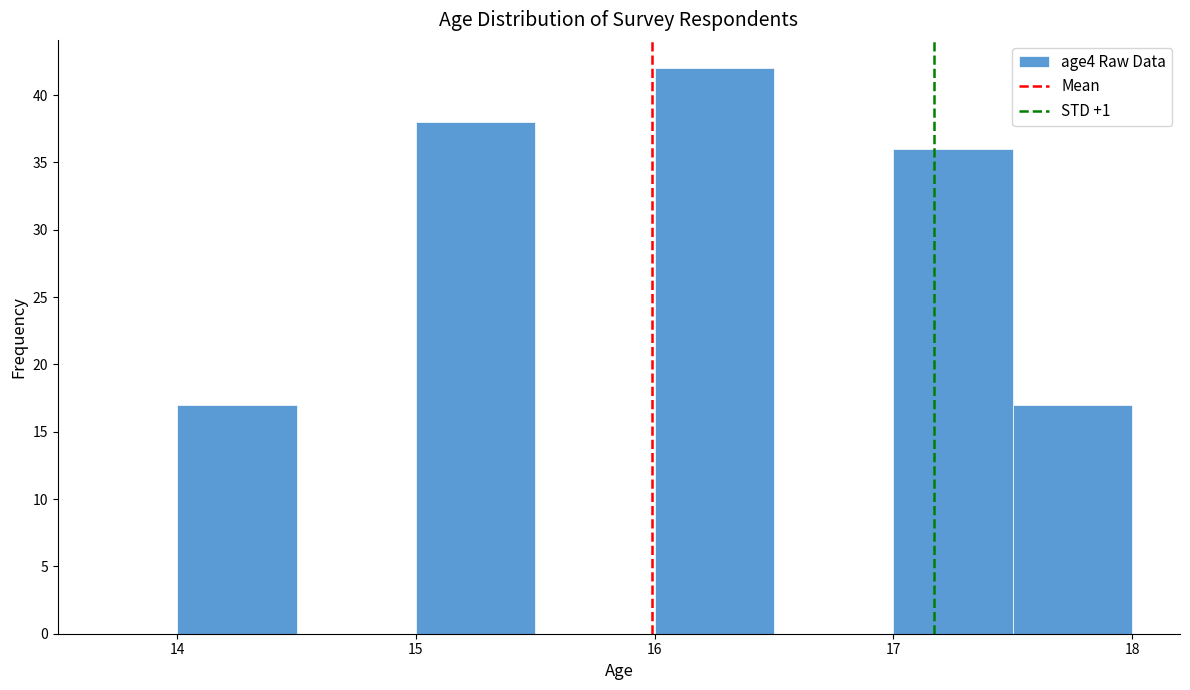

Reading left to right, list every bar in this chart as the range it spans on the x-axis followed by its height. The values are not printed on the chart, so give them approximately, as read against the axis.

14.0 to 14.5: 17
14.5 to 15.0: 0
15.0 to 15.5: 38
15.5 to 16.0: 0
16.0 to 16.5: 42
16.5 to 17.0: 0
17.0 to 17.5: 36
17.5 to 18.0: 17